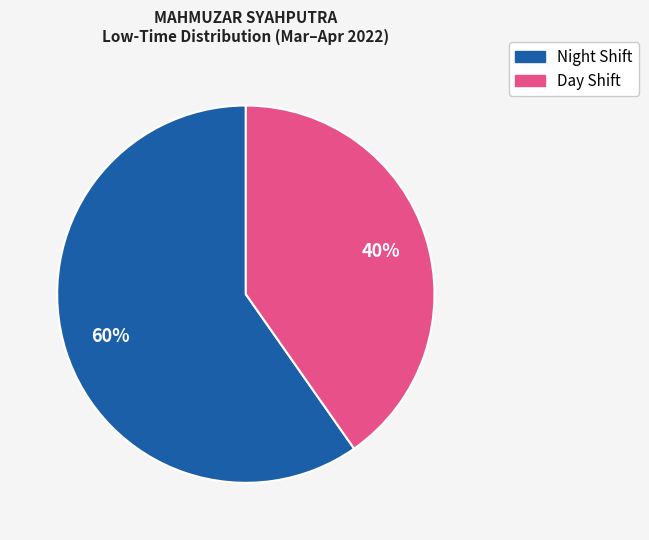

To the nearest percent, what is the average slice percentage?

50%